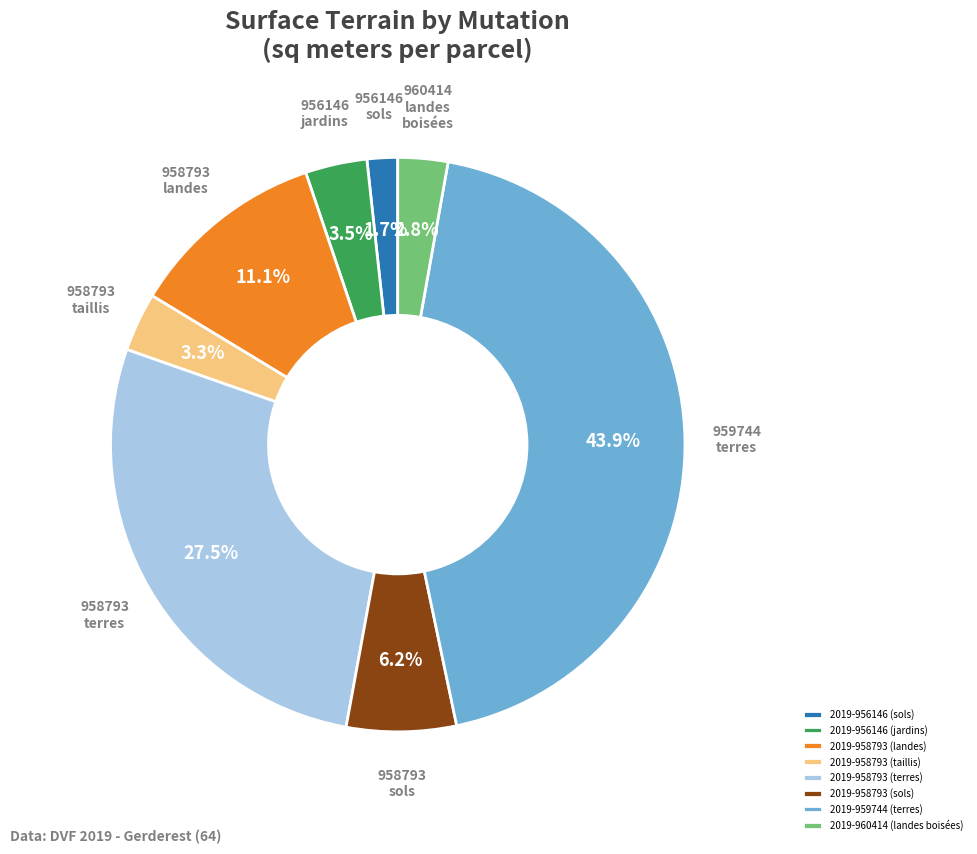

Which has a higher value, 2019-958793 (sols) or 2019-956146 (sols)?

2019-958793 (sols)